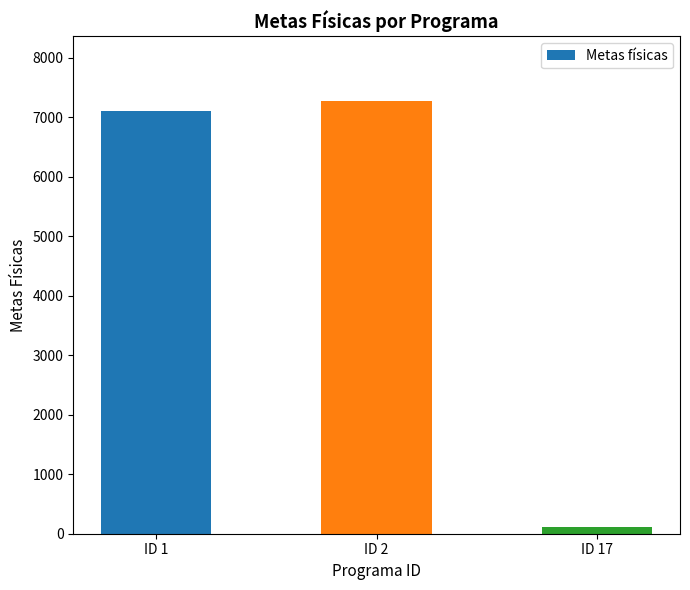

What is the sum of all values?

14484